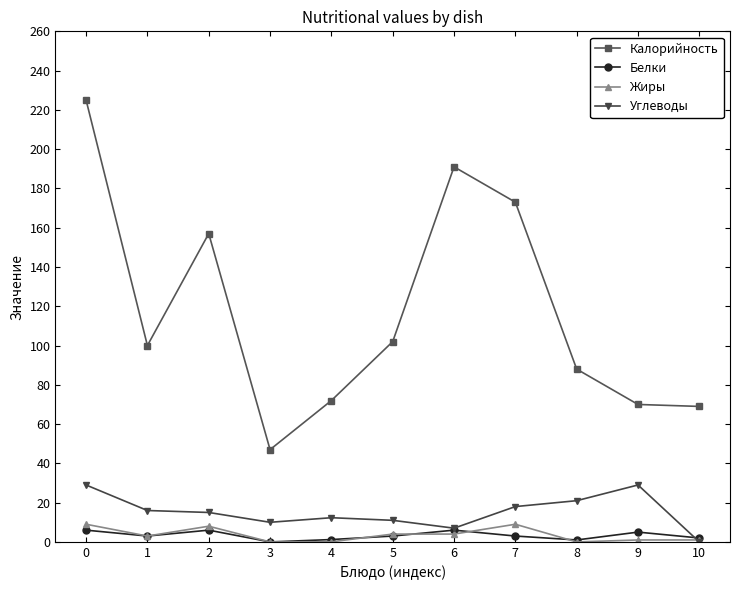

Which series has the largest range (max minus min)?

Калорийность